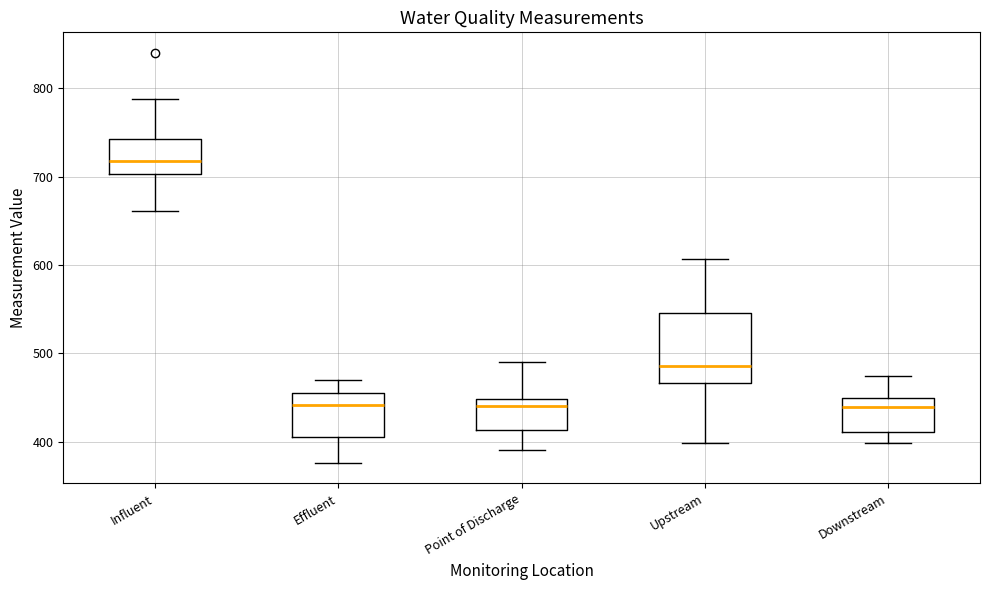

Which box is the tallest, from its lower edge to its upper edge?

Upstream